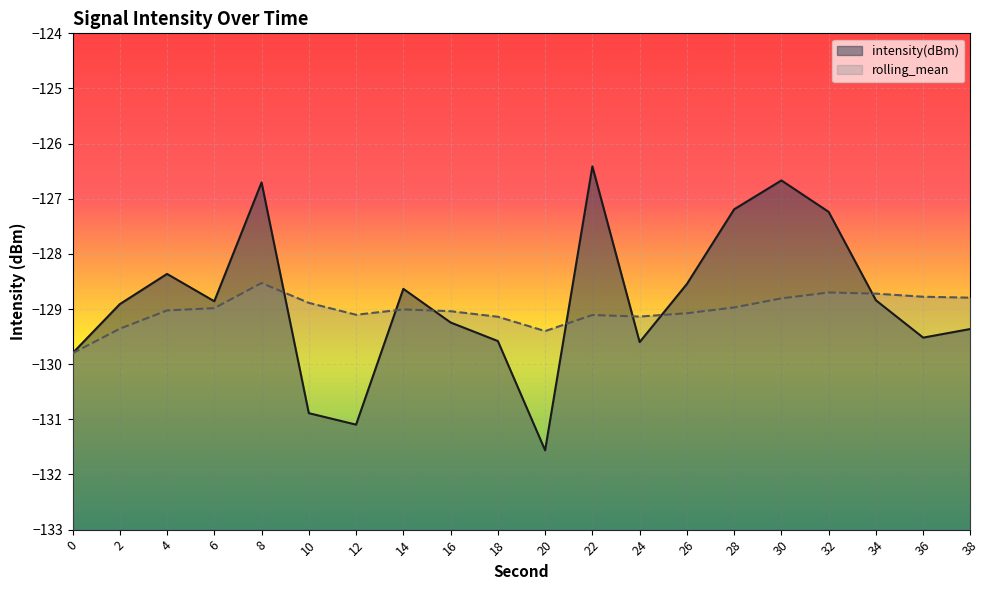

Between 14 and 34, which is larger?

14